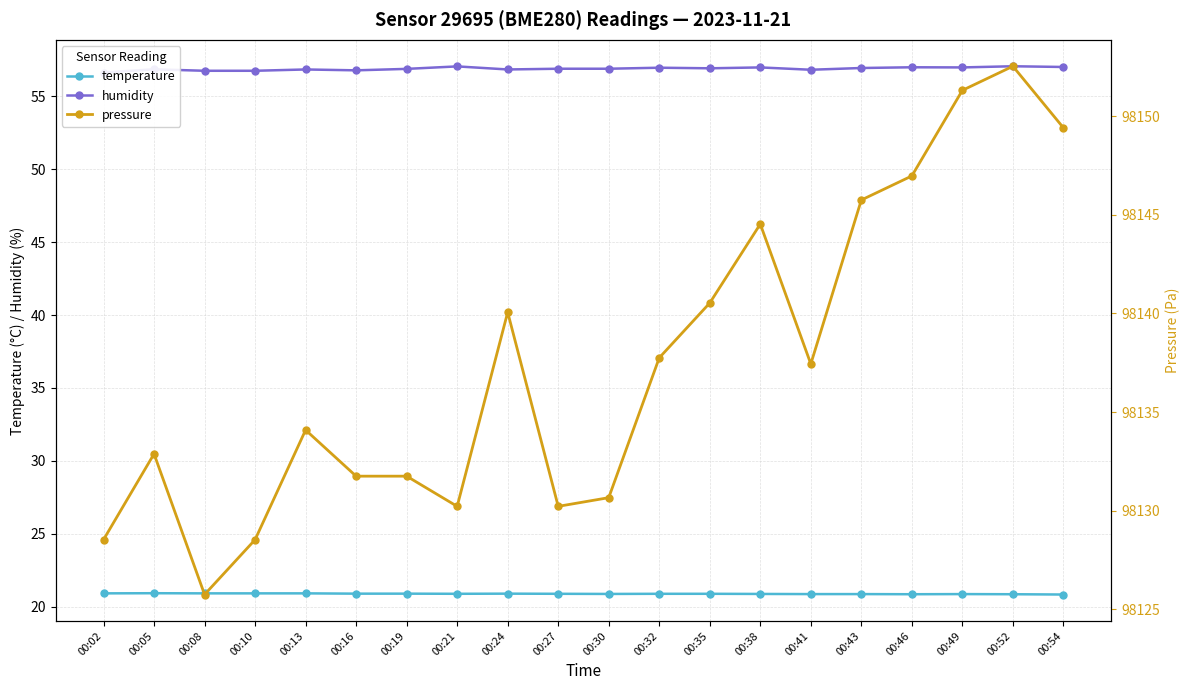

True or false: pressure and temperature cross at least once.

False